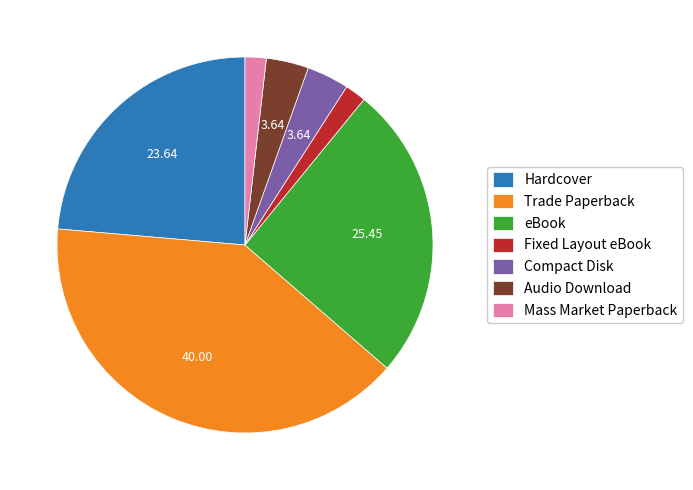

True or false: Fixed Layout eBook accounts for 12% of the total.

False